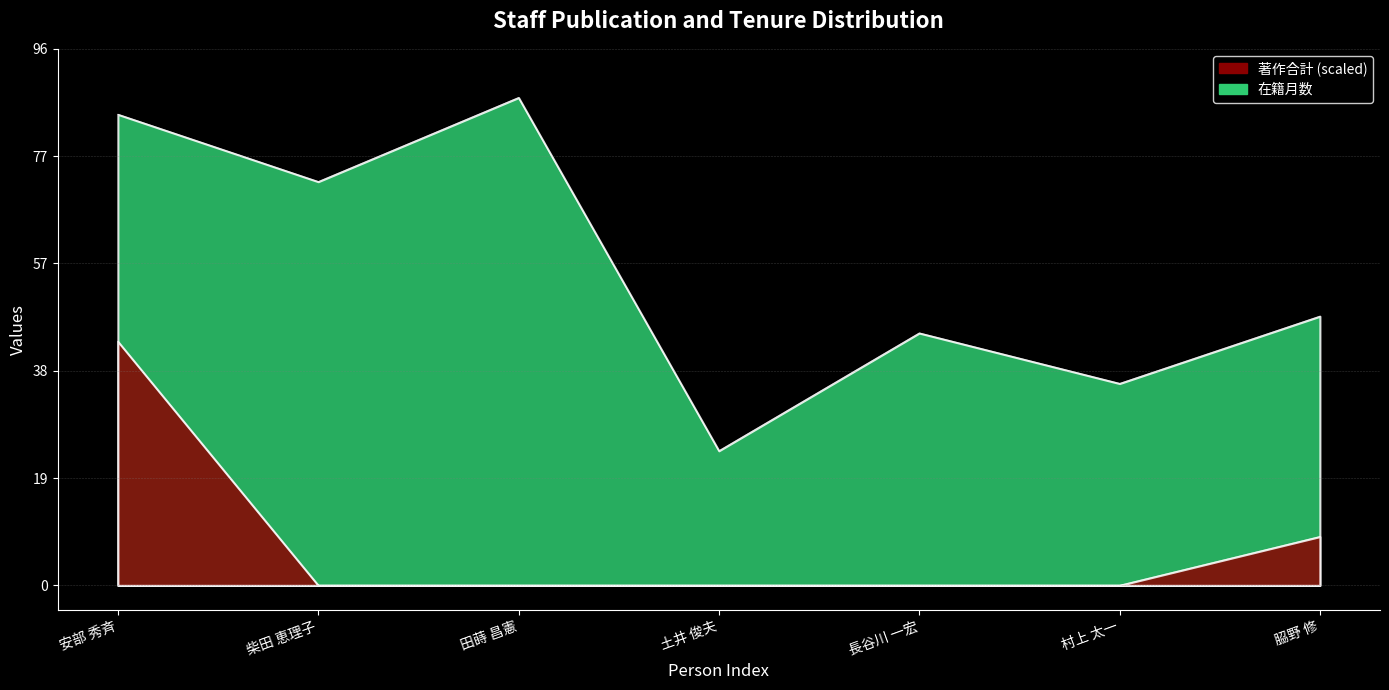

Count the number of data series in this chart.

2